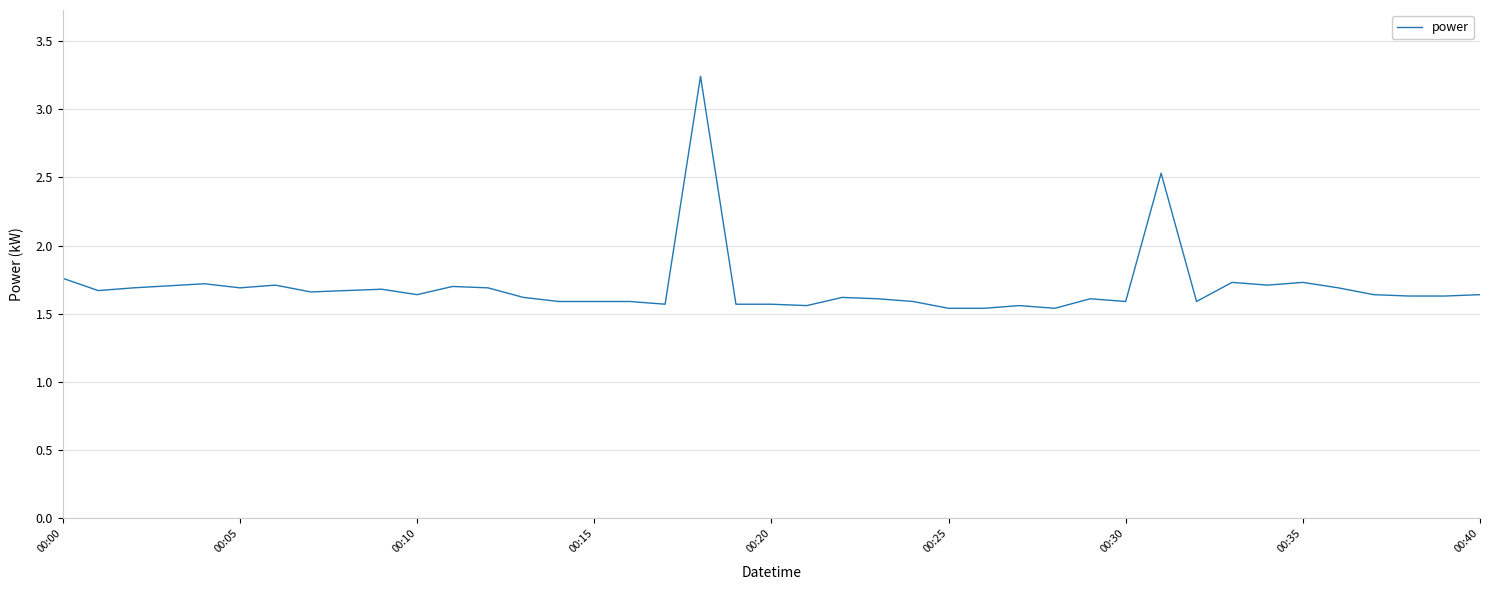

Is it true that the value at 00:25 is 2.5?

False